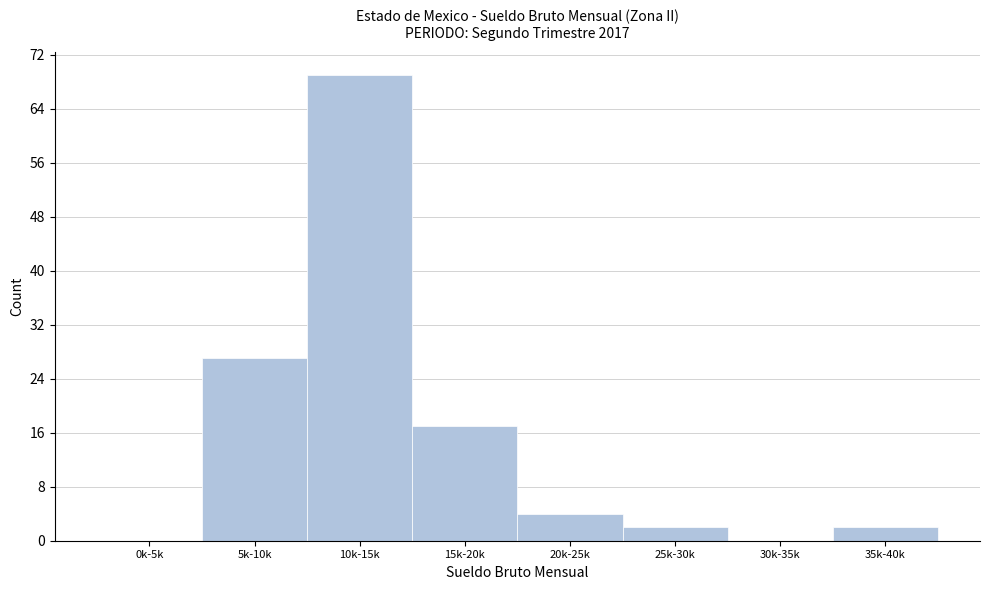

Reading right to left, transcribe all the data shown in this chart.

35k-40k=2	30k-35k=0	25k-30k=2	20k-25k=4	15k-20k=17	10k-15k=69	5k-10k=27	0k-5k=0